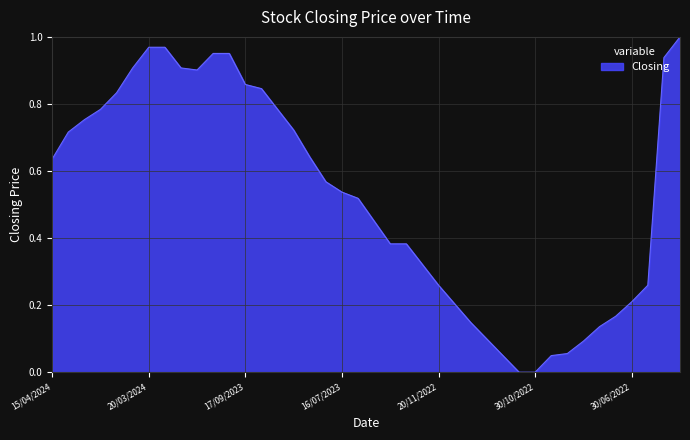

How many lines are shown in the chart?

1